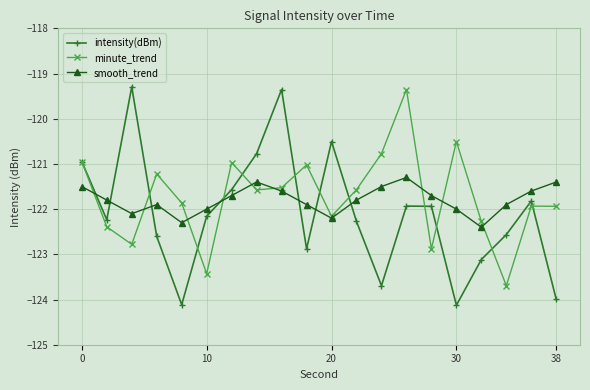

What is the difference between the second highest and second lowest values in the smooth_trend series?

0.9